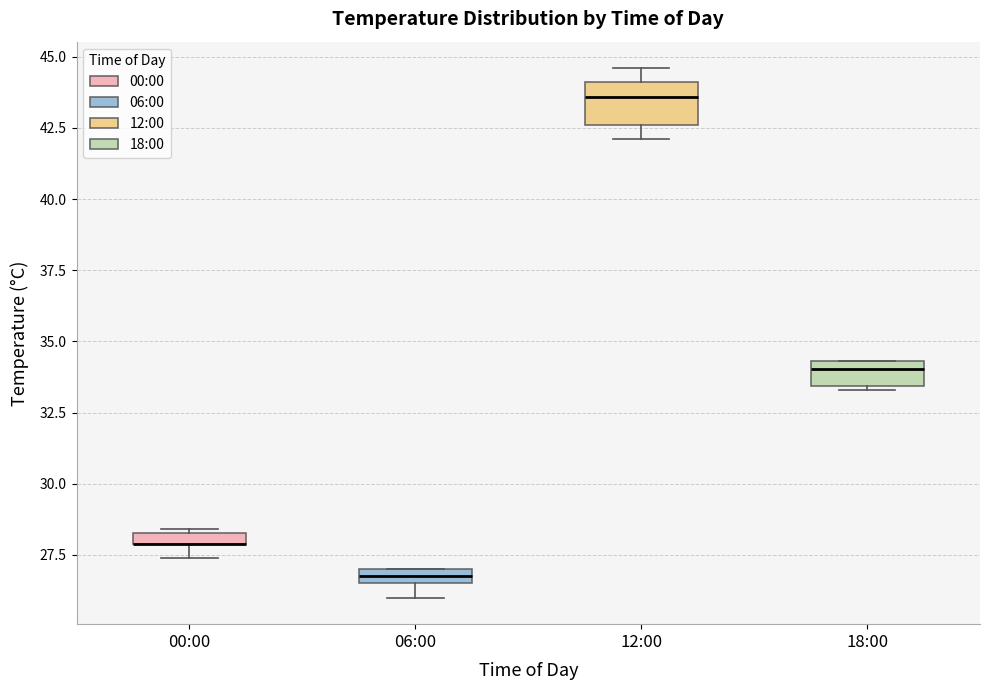

Which box is the tallest, from its lower edge to its upper edge?

12:00